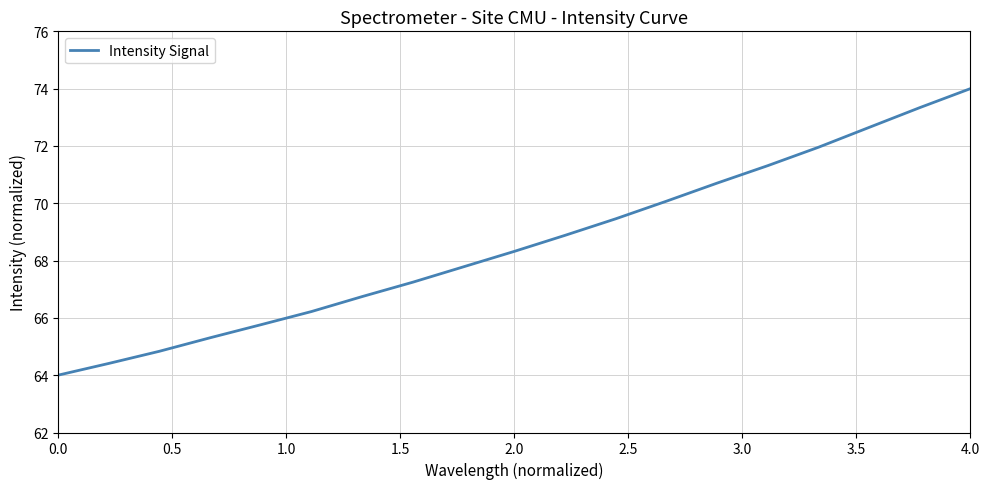

What is the maximum value shown in the chart?

74.0